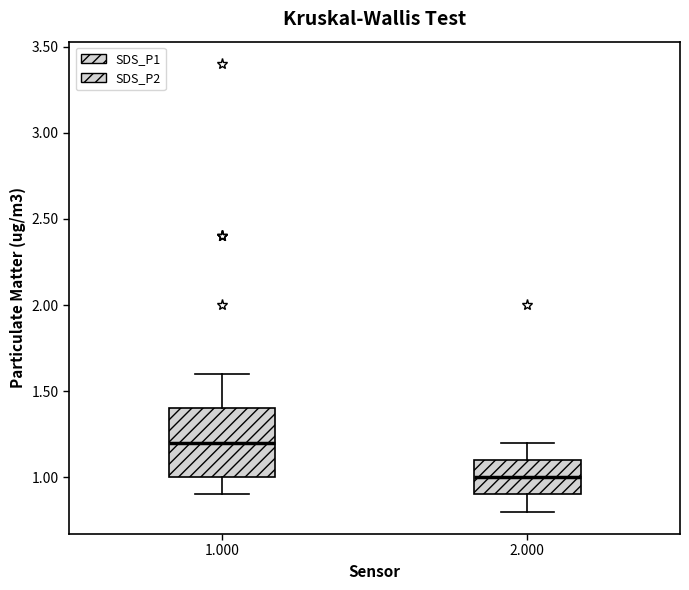

Which box's median line is the highest?

1.000